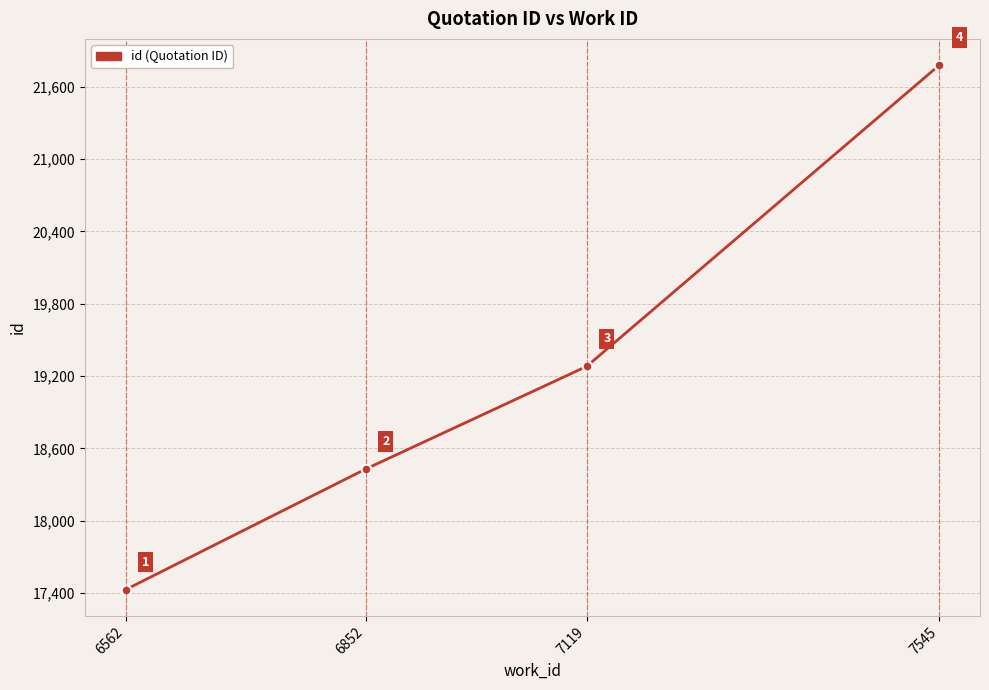

What is the ratio of the value at 6852 to the value at 6562?

1.1